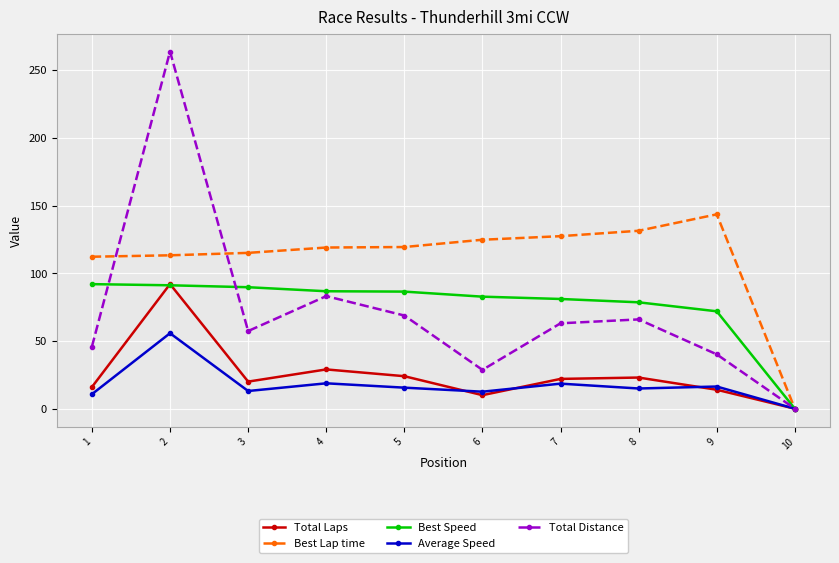

Which series has the widest spread of values?

Total Distance